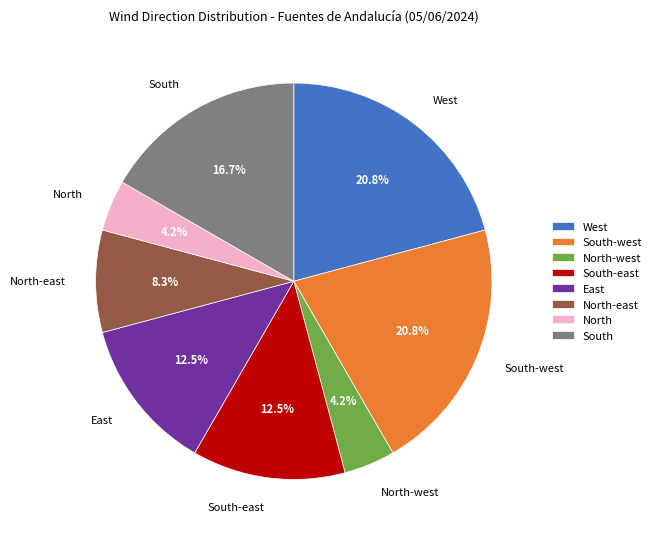

Count the number of slices in the pie.

8